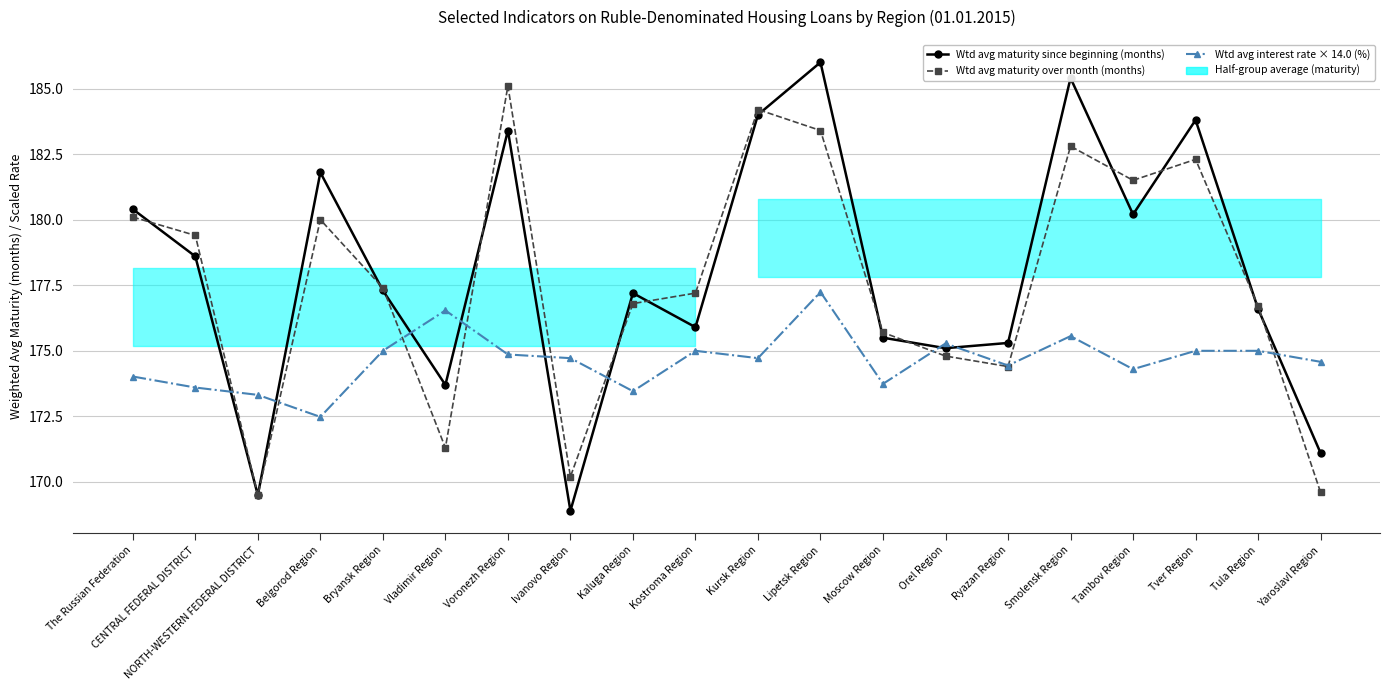

Which category has the lowest value across all series?

Ivanovo Region